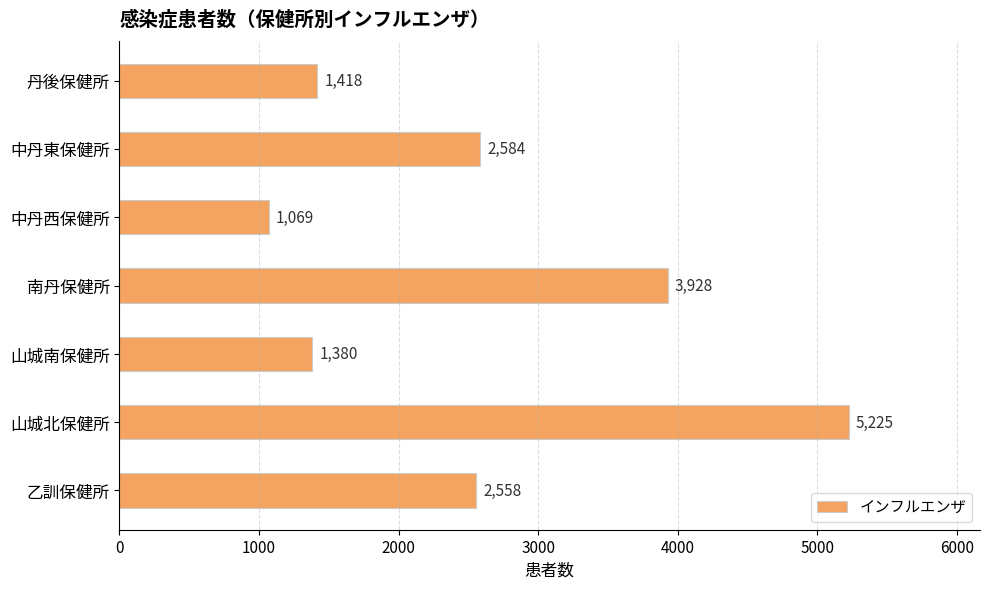

What is the change in value from 山城南保健所 to 中丹西保健所?

-311